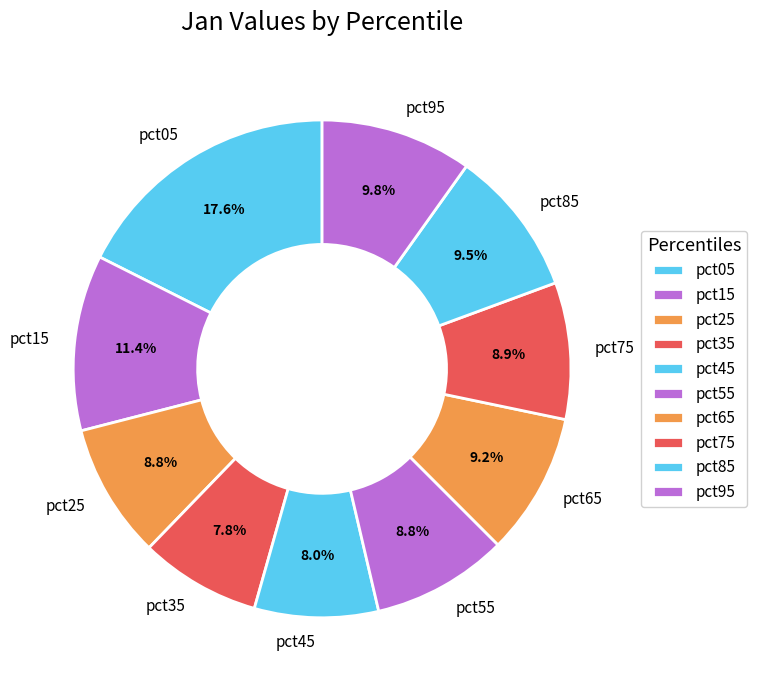

To the nearest percent, what is the combined percentage of pct05 and pct55?

26%